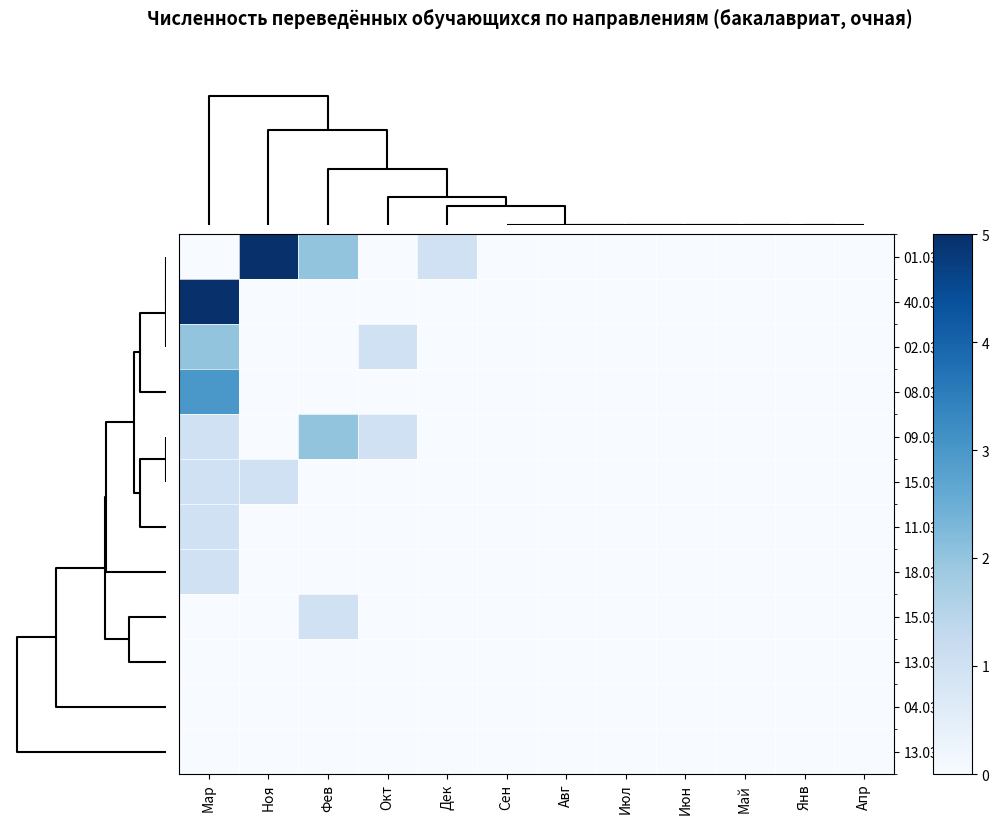

Which series has the largest total across all categories?

01.03.02